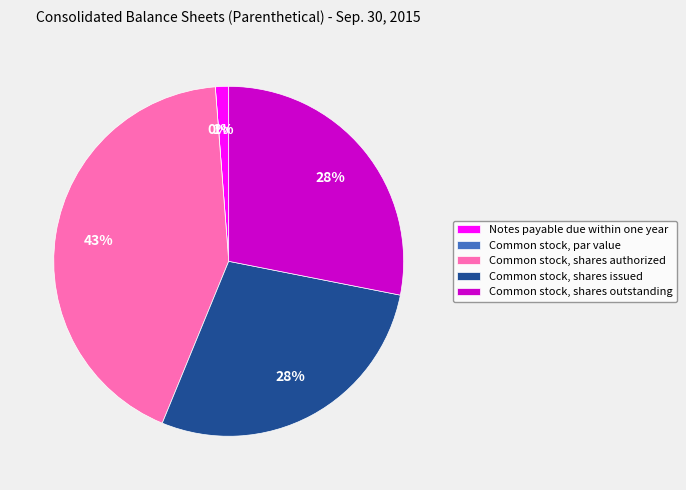

True or false: Common stock, par value accounts for 13% of the total.

False